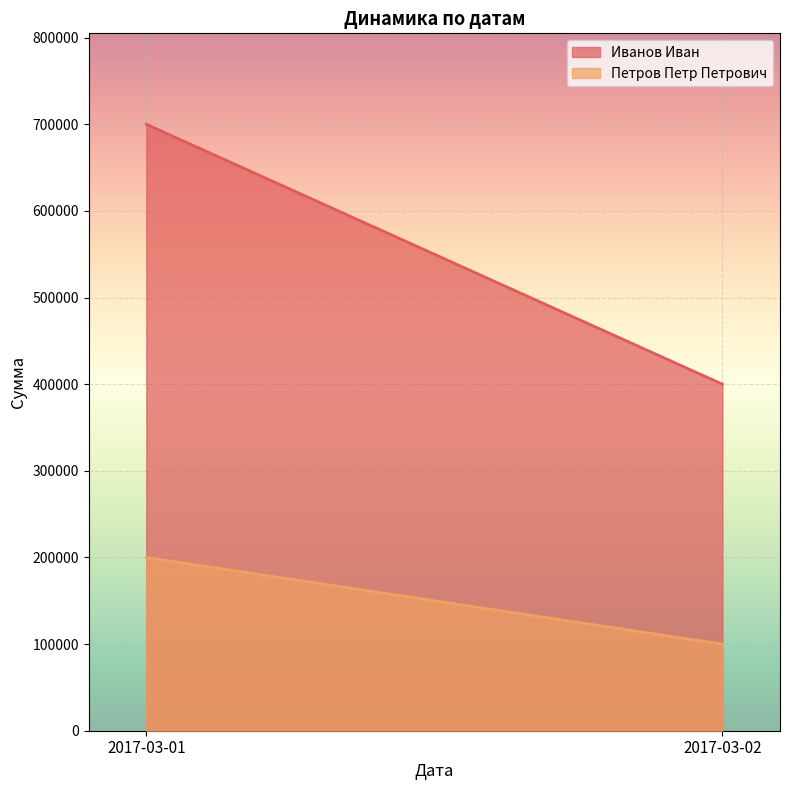

True or false: Иванов Иван has a value of 1105666 at 2017-03-01.

False